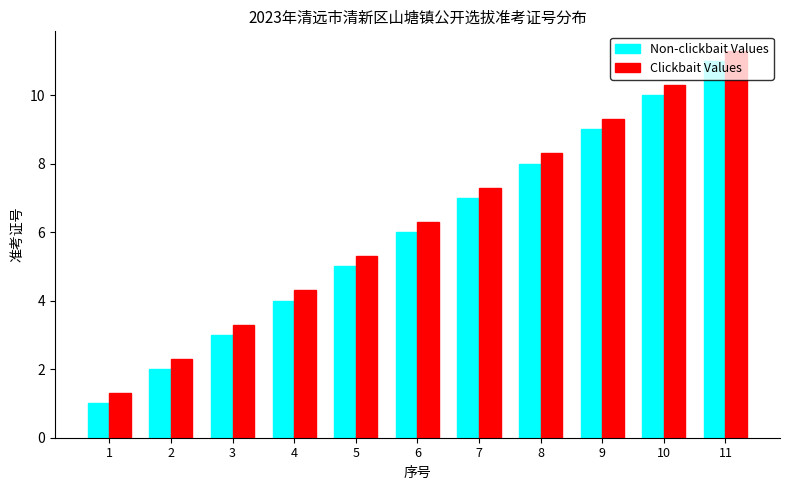

What is the approximate value of Non-clickbait Values at 1?

1.0